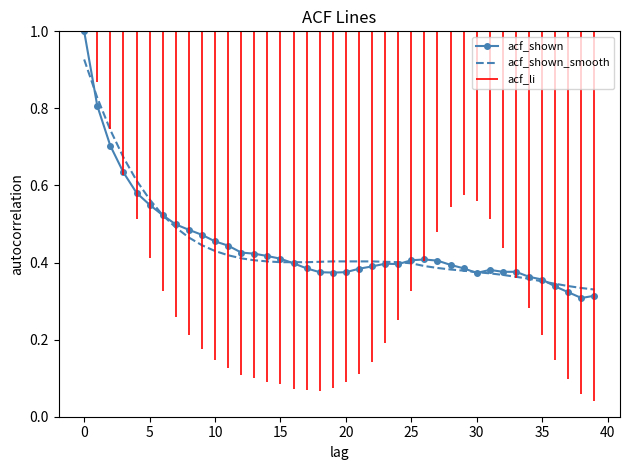

Between 28 and 31, which series saw the biggest shift?

acf_shown